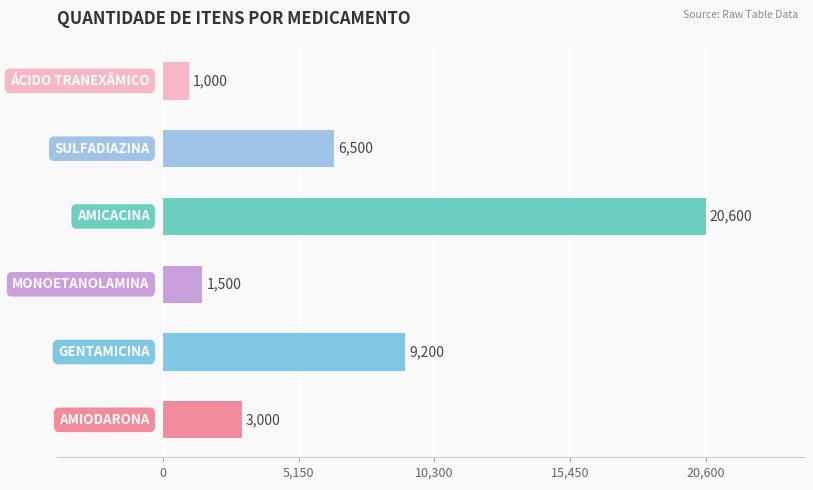

What is the maximum value shown in the chart?

20600